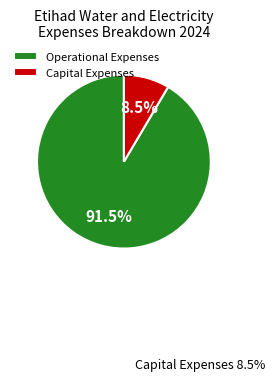

What is the ratio of the value at Operational Expenses to the value at Capital Expenses?

10.8